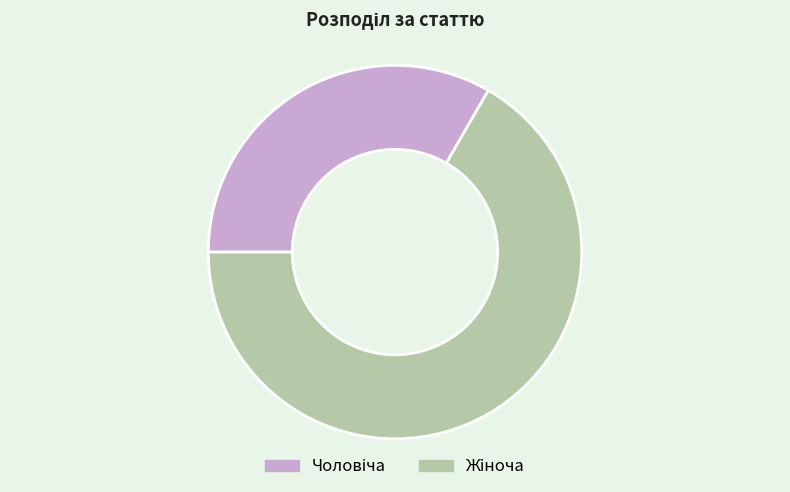

Is there any slice that represents more than half of the pie?

Yes